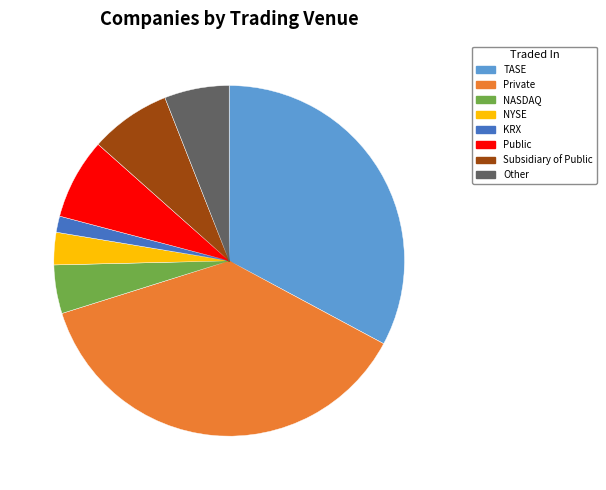

Is the sum of KRX and Other greater than half?

No